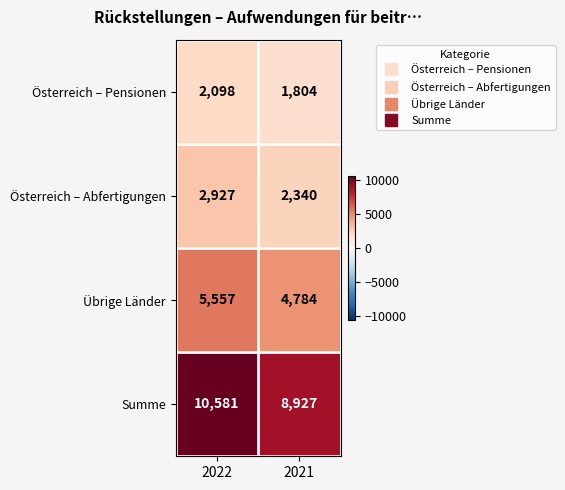

What is the difference between the highest and lowest values at 2022?

8483